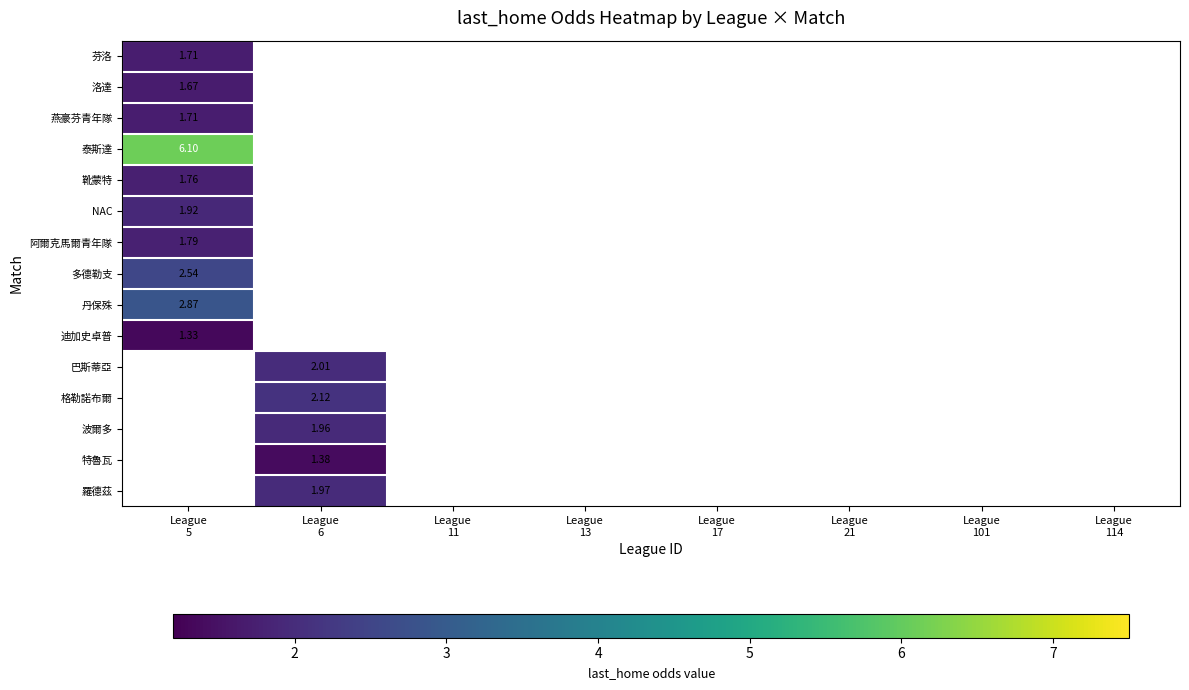

What is the greatest value displayed?

6.1